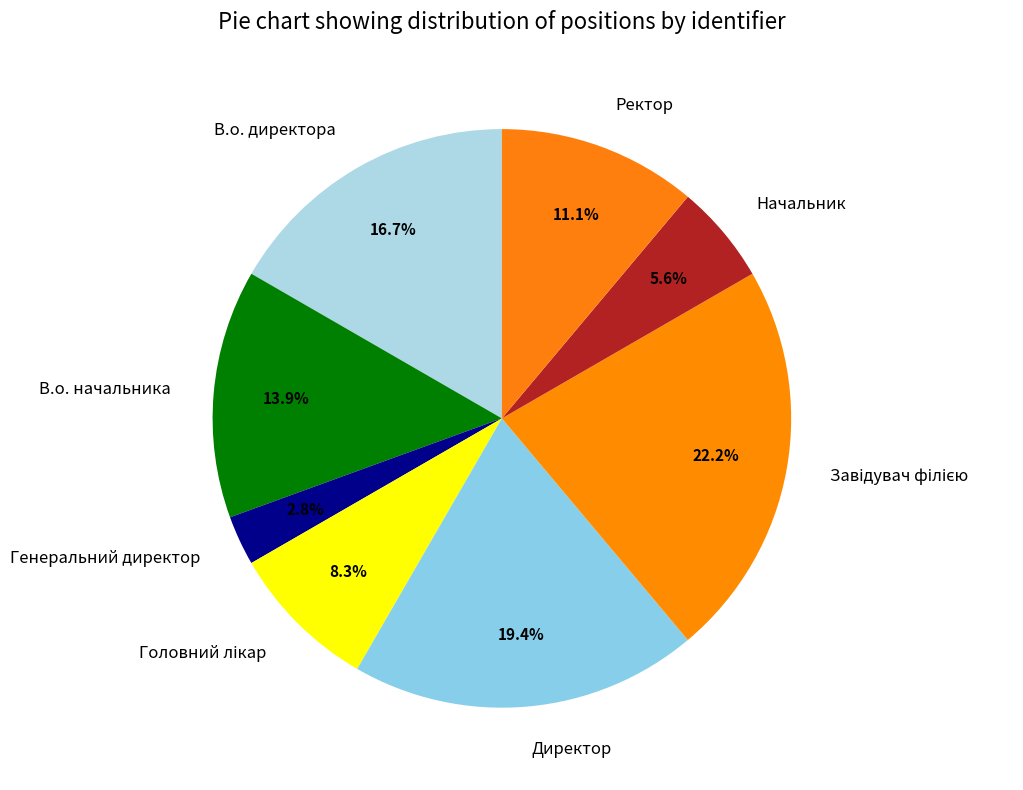

What portion of the pie excludes В.о. директора?

83.3%